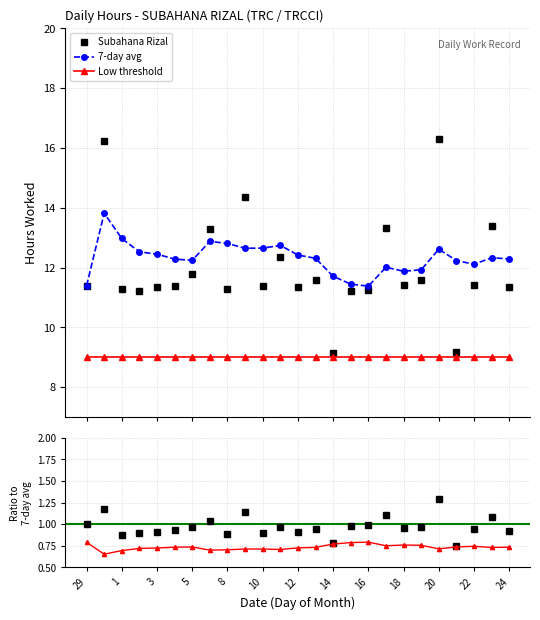

Which series has the largest total across all categories?

7-day avg